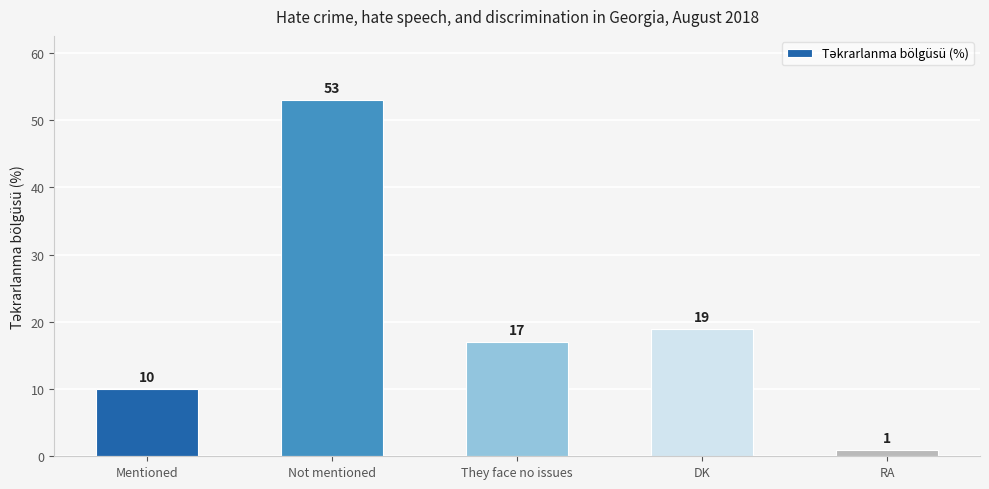

What is the difference between the maximum and minimum values?

52